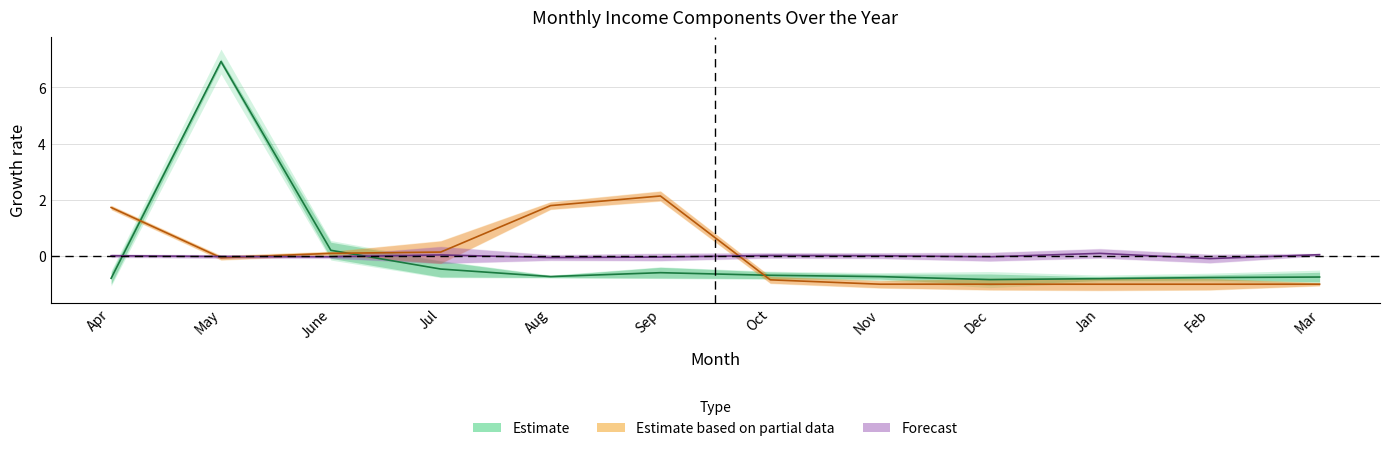

At which label is Maint closest to 3?

June